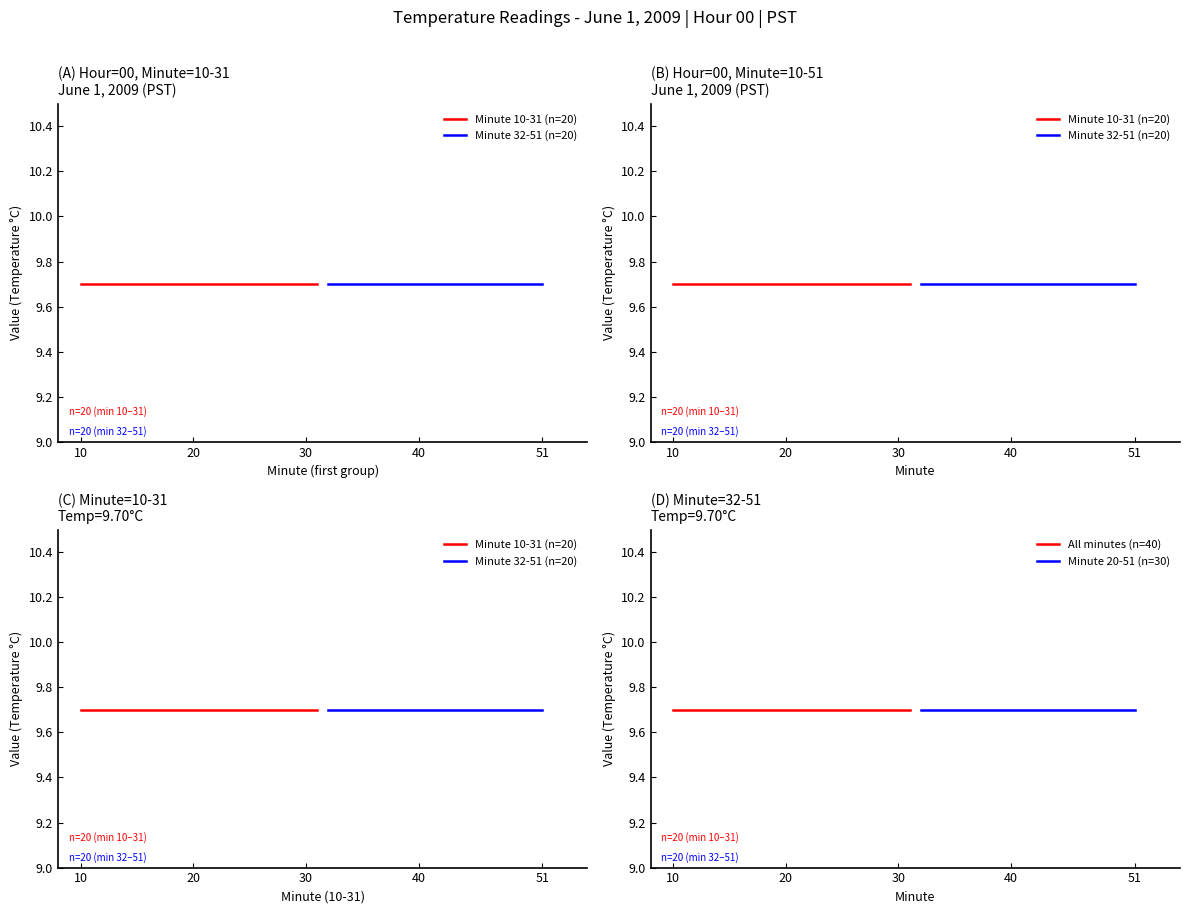

Is it true that Hour 00 avg temp equals 17.3 at 17?

False